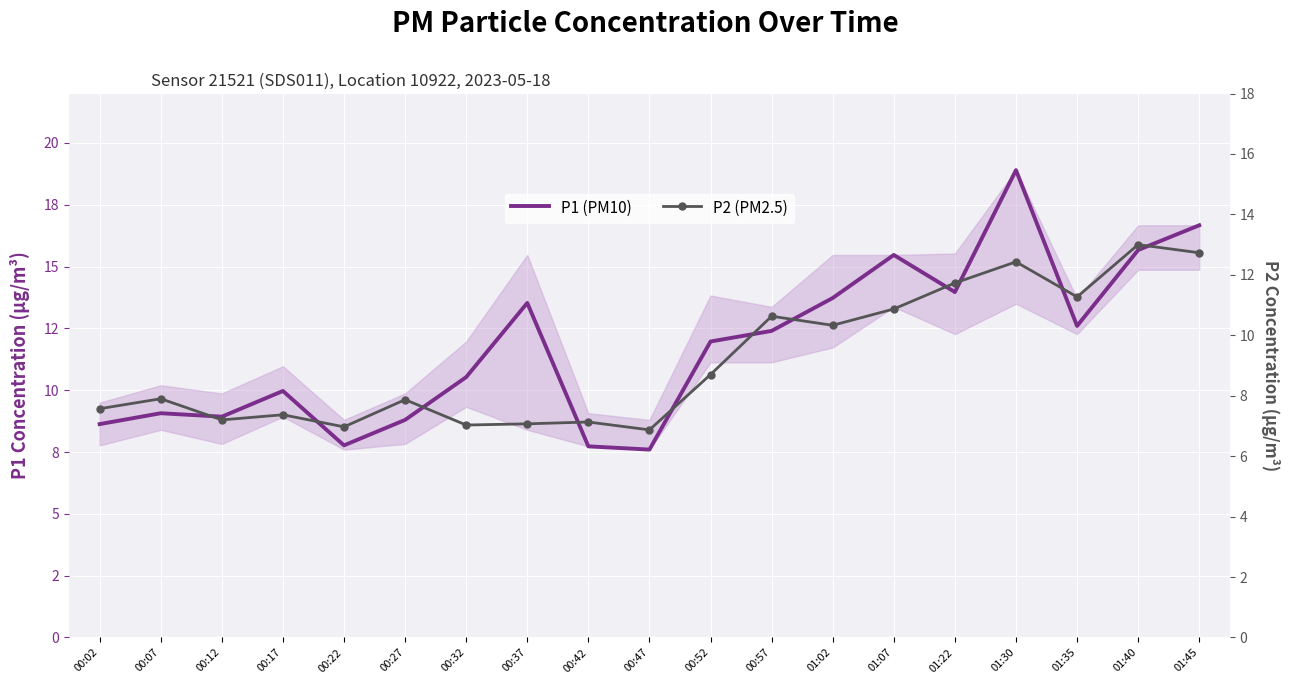

True or false: P2 (PM2.5) and P1 (PM10) cross at least once.

False